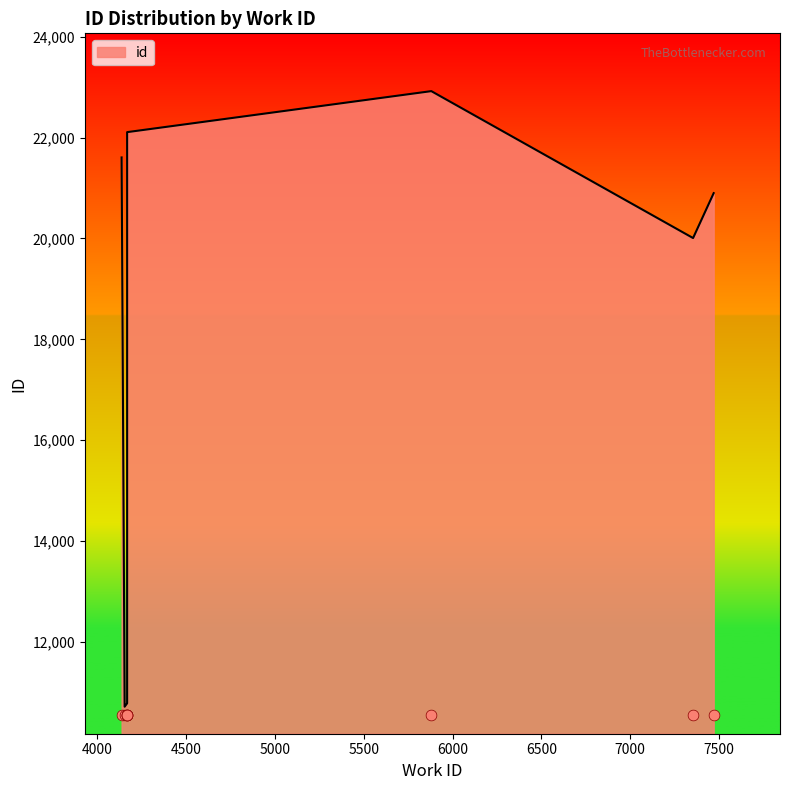

Between 4167 and 4167, which is larger?

4167